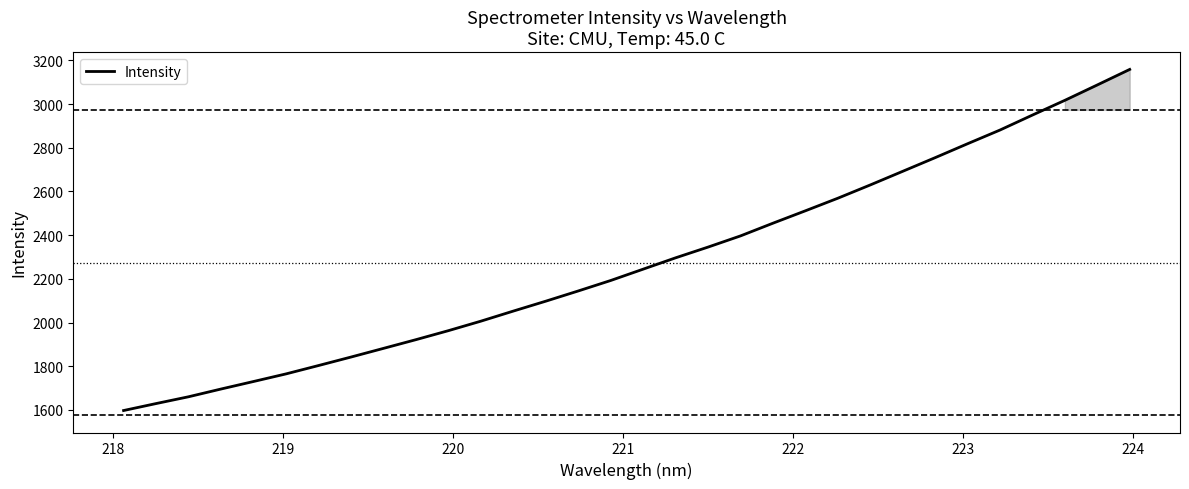

What is the minimum value shown in the chart?

1596.9